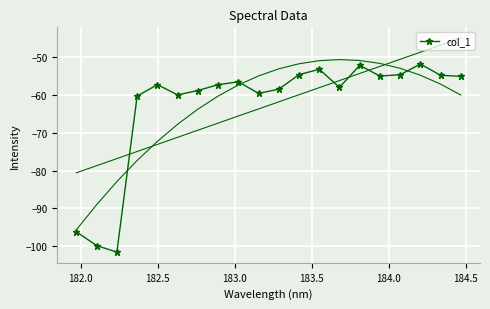

What is the value of the col_1 point at the 15th from the left?

-52.1